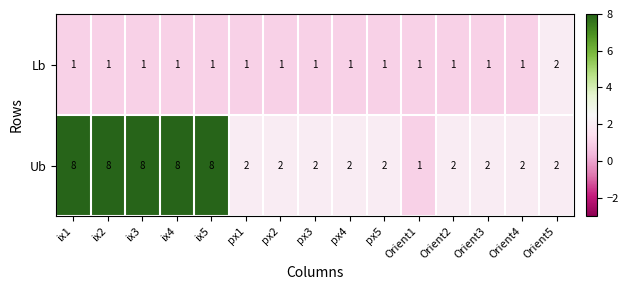

Which series has the widest spread of values?

Ub